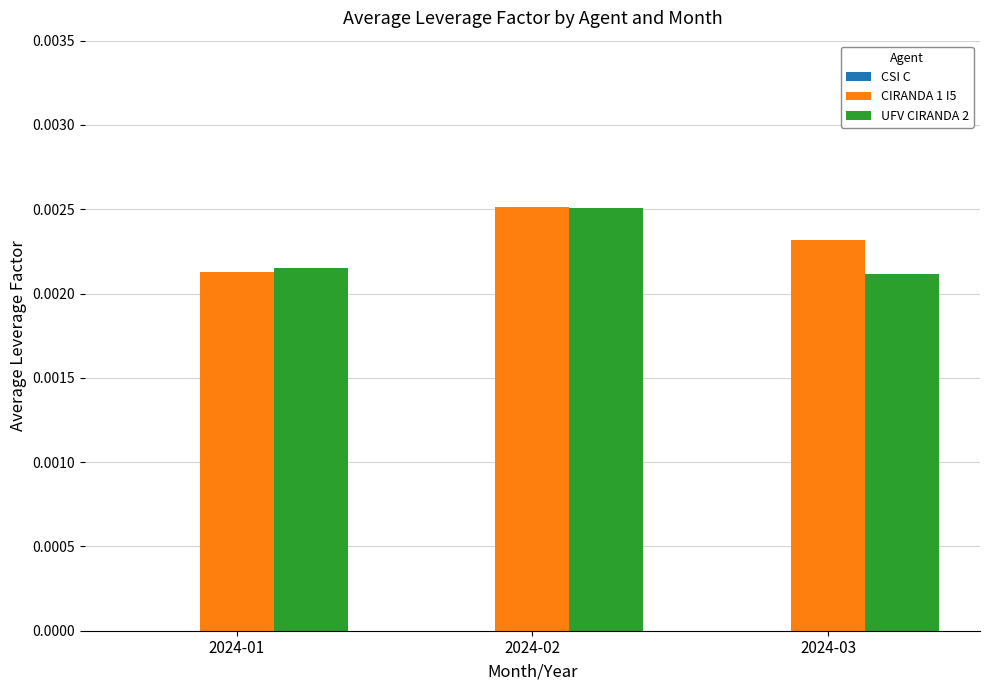

Rank the categories by UFV CIRANDA 2 value from lowest to highest.

2024-03, 2024-01, 2024-02